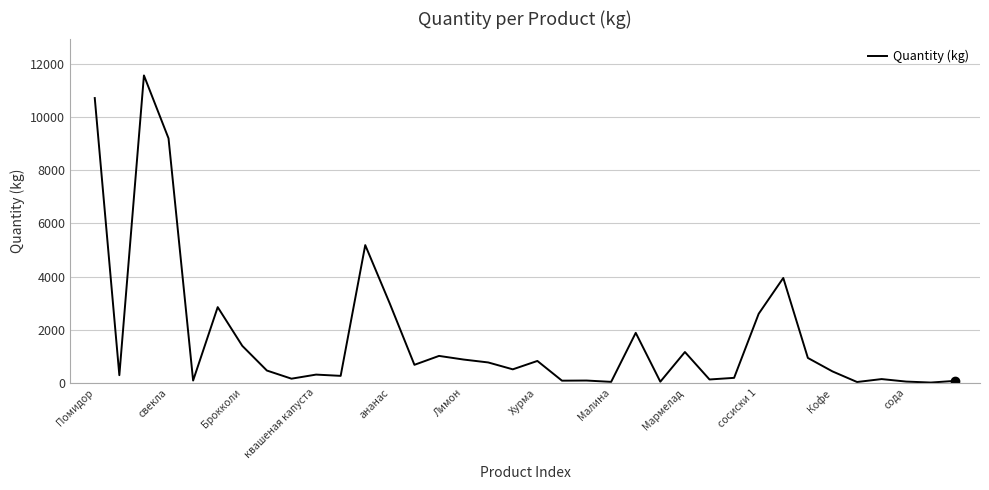

What is the maximum value shown in the chart?

11580.1